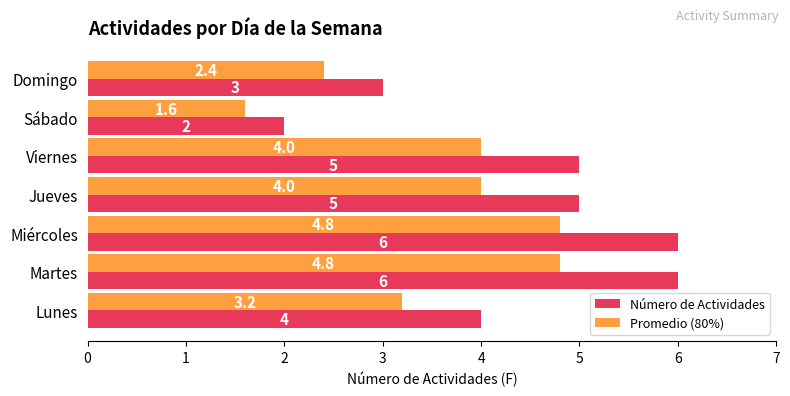

What is the minimum value shown in the chart?

1.6